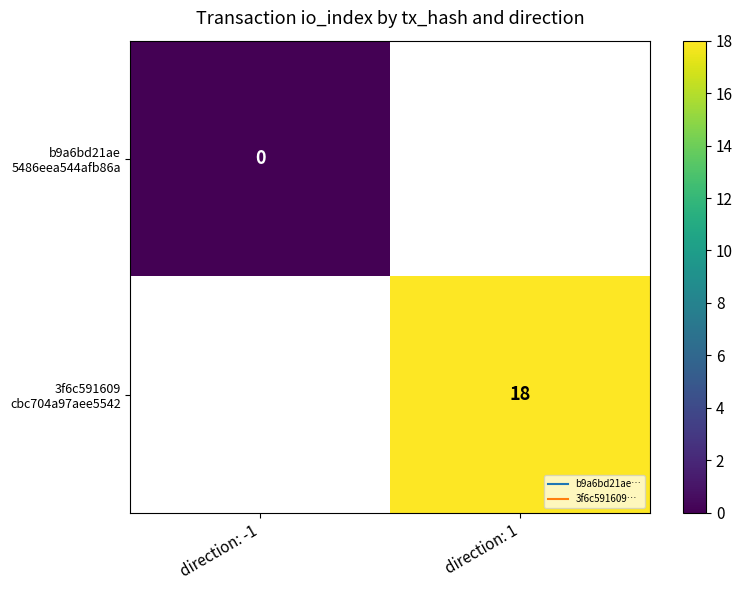

At direction: -1, list the series in order from largest to smallest.

b9a6bd21ae 5486eea544afb86a, 3f6c591609 cbc704a97aee5542